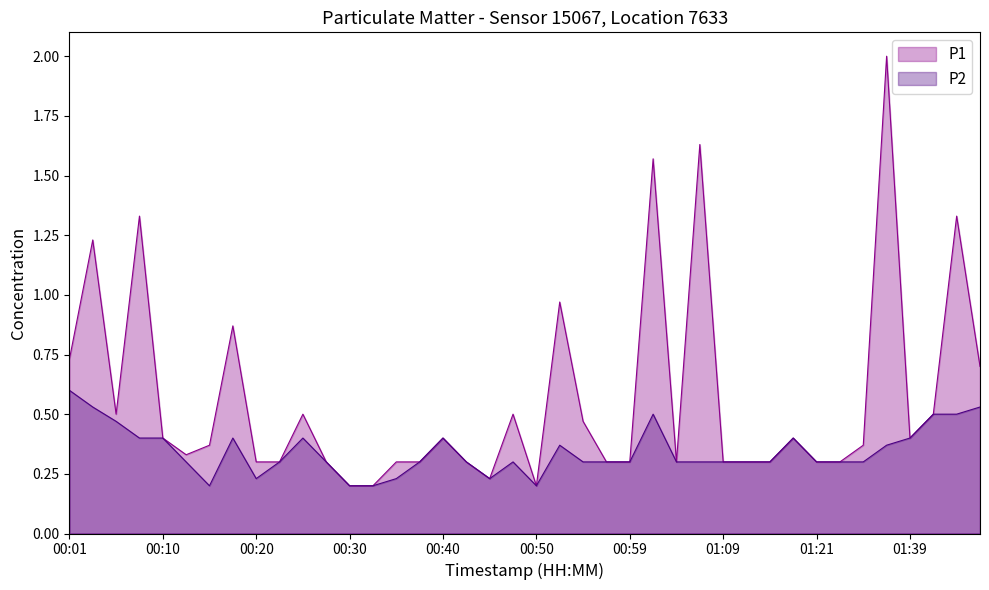

The value of P1 at 00:57 is 0.5. True or false?

False